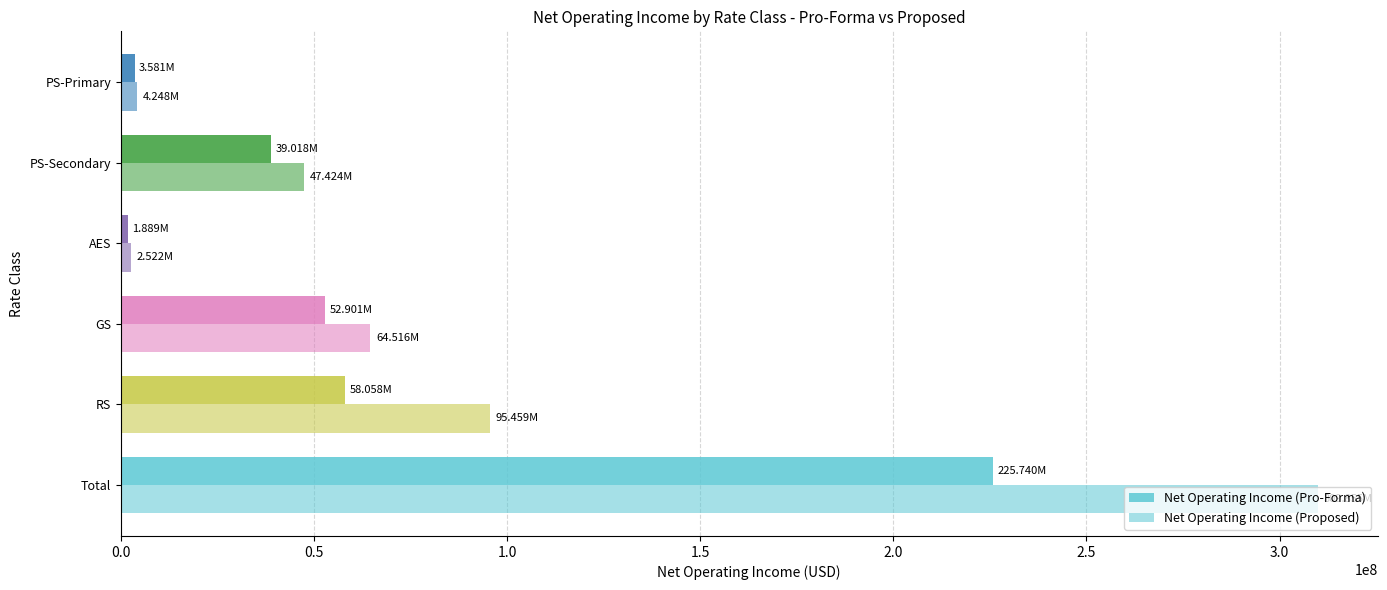

What position from the left is PS-Primary?

6